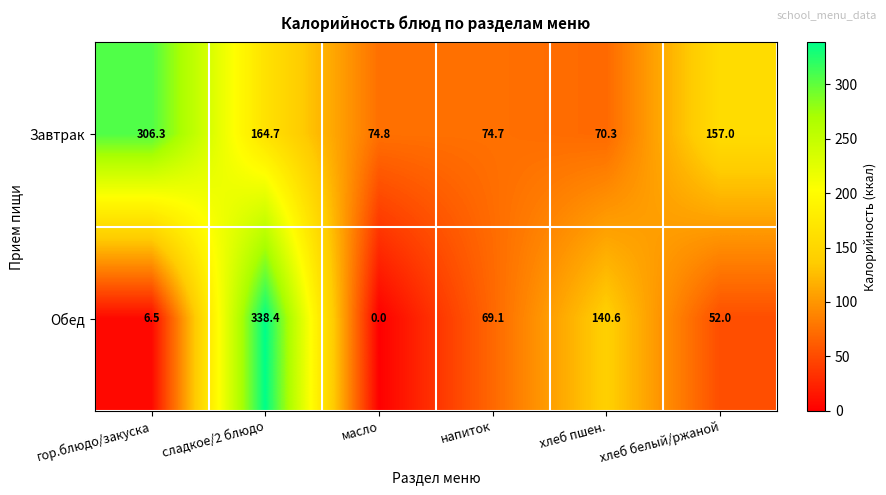

The Завтрак series shows 164.7 at сладкое/2 блюдо. True or false?

True